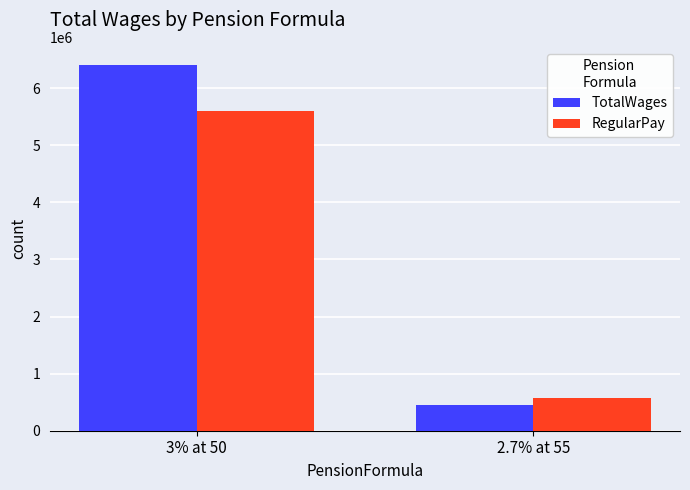

Reading left to right, extract all data points from this chart.

TotalWages: 6402288	445289
RegularPay: 5602378	567646